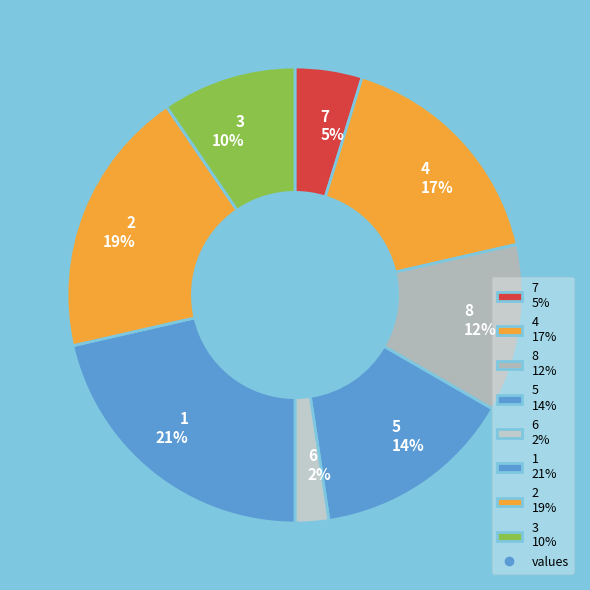

True or false: 4 accounts for 17% of the total.

True